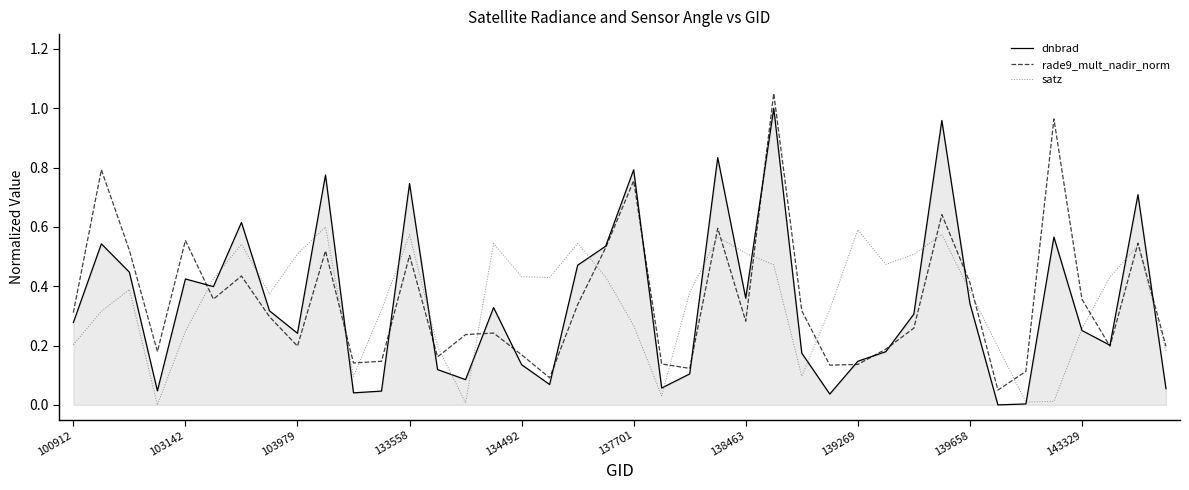

Does the chart display data point markers on the line(s)?

No